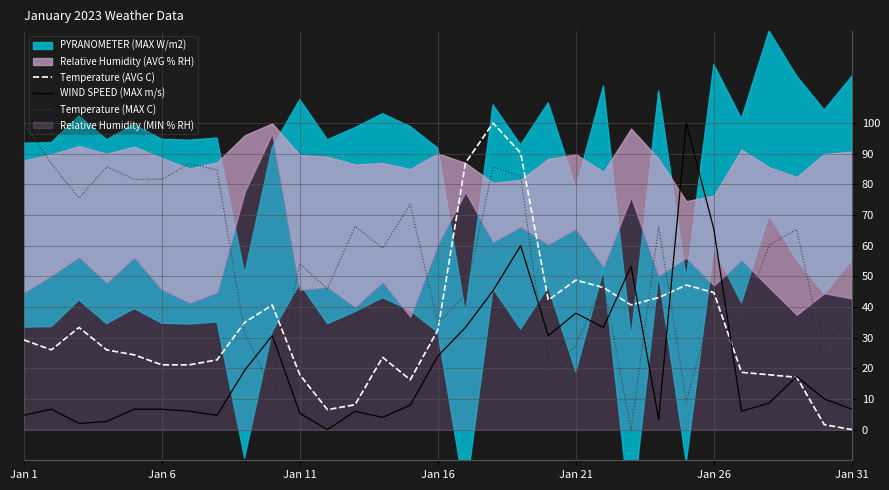

The Temperature (AVG C) series shows 17.9 at Jan 11. True or false?

True